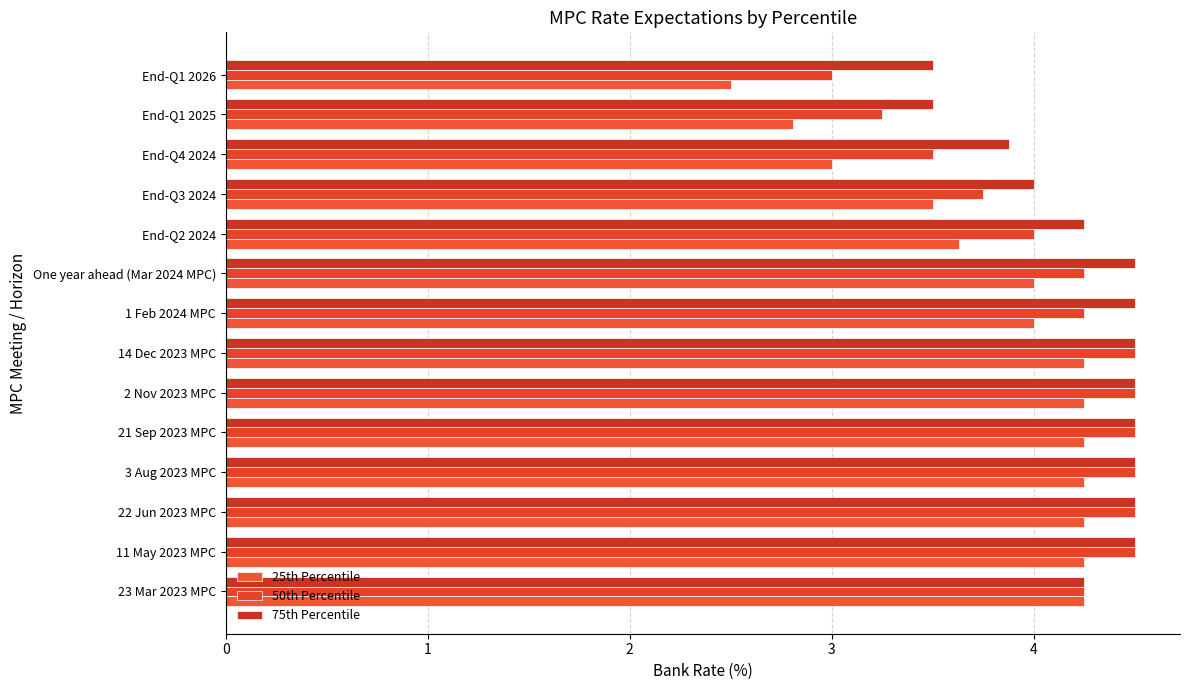

What is the difference between the maximum and minimum values in the 50th Percentile series?

1.5